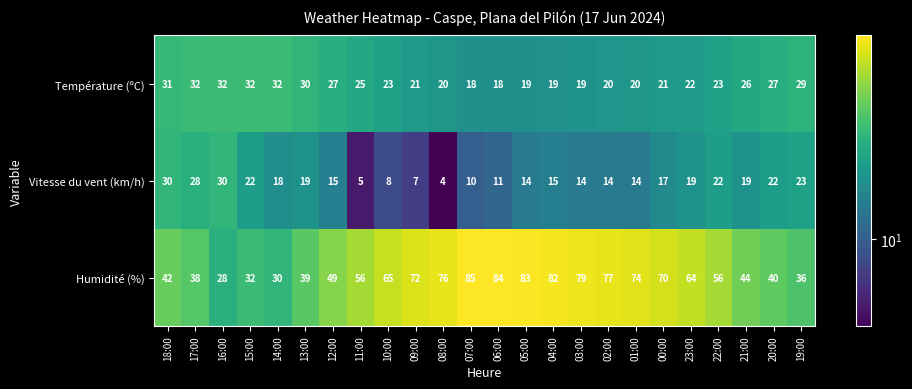

What is the difference between the second highest and minimum values in the Vitesse du vent (km/h) series?

26